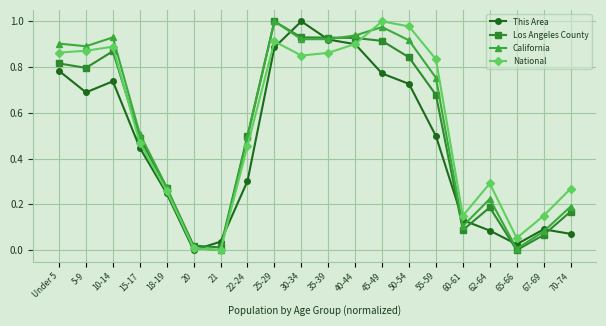

Is the value of National at 20 greater than the value of California at 22-24?

No